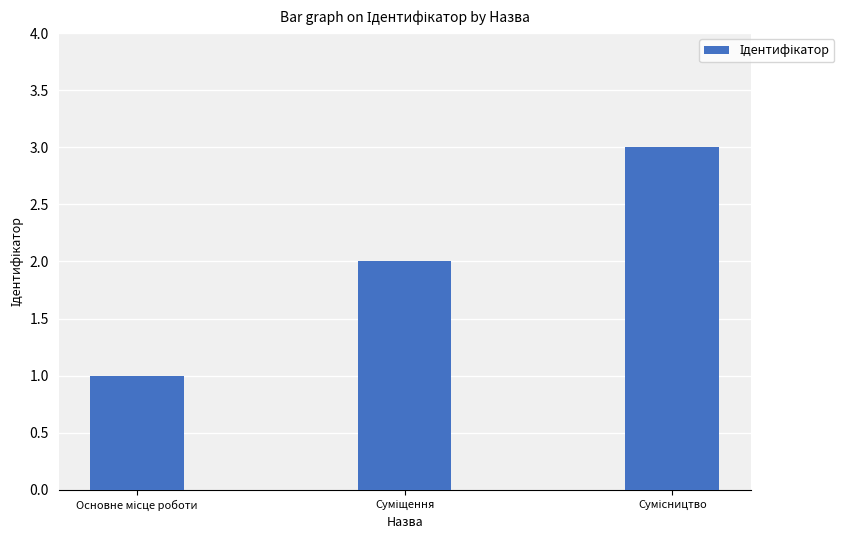

What is the sum of all values?

6